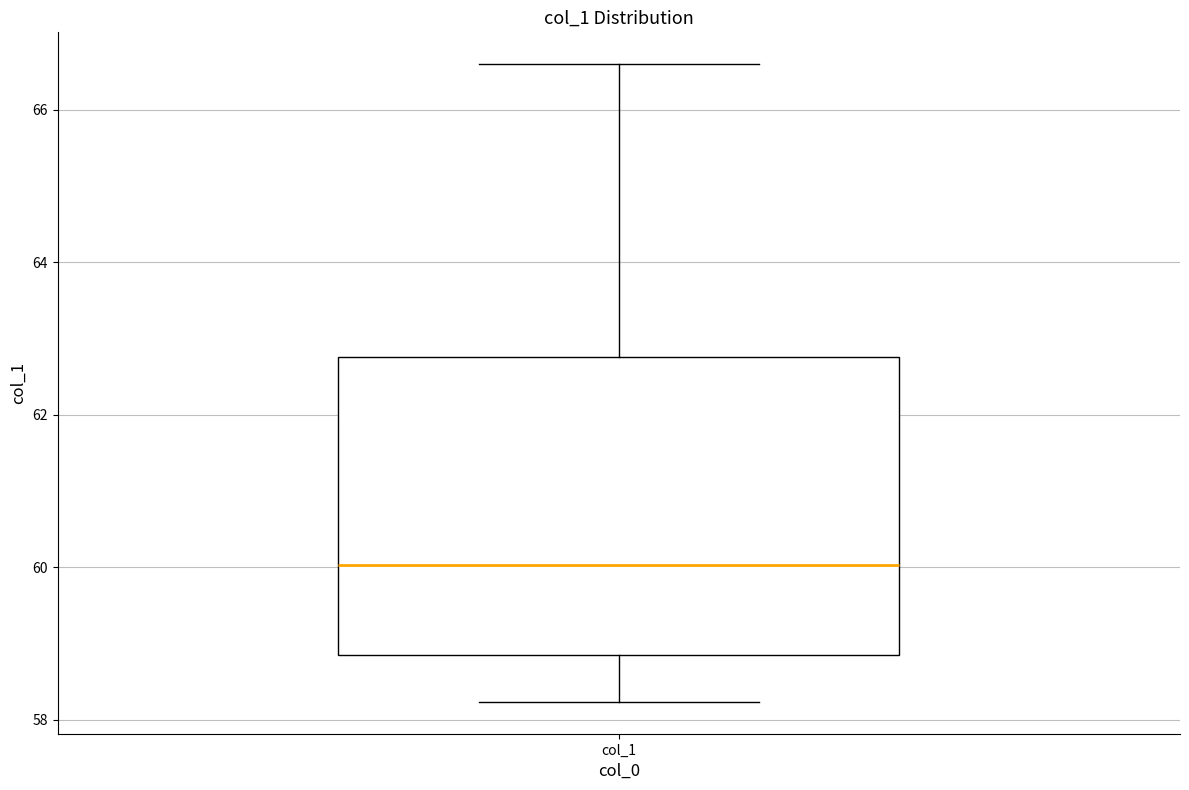

Read this box plot against the y-axis: the position of the median line, the range covered by the box, and the ends of both whiskers. The values are not printed on the chart, so give them approximately, as read against the axis.

median 60.0, box 58.8 to 62.8, whiskers 58.2 to 66.6